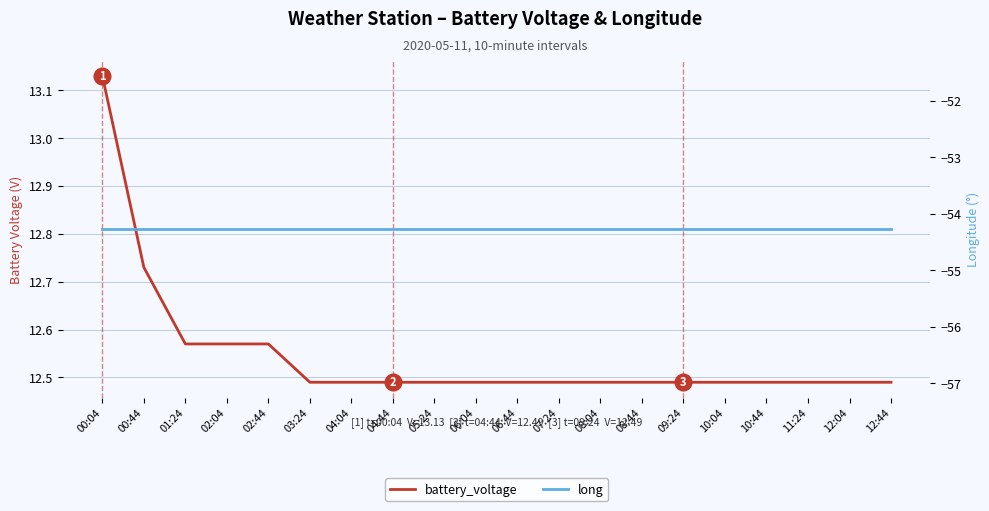

What is the label of the 2nd point from the right?

12:04